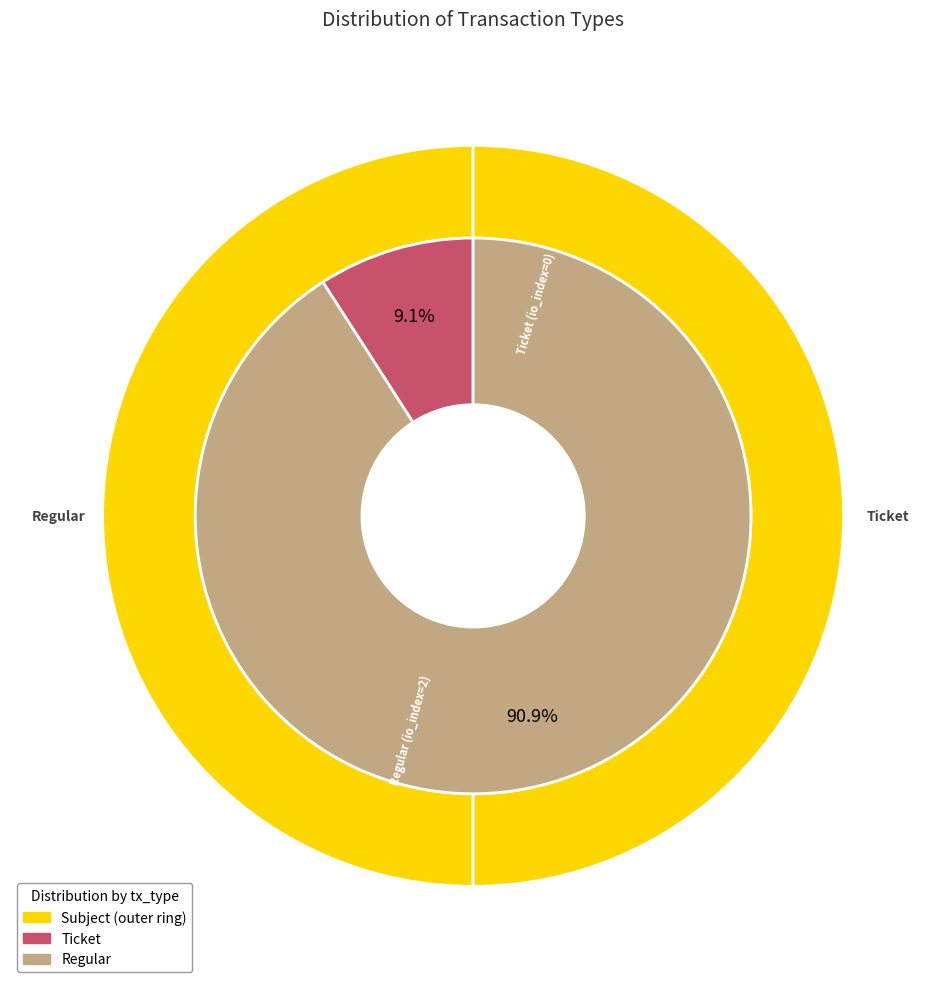

What is the total percentage of Regular and Ticket?

100.0%